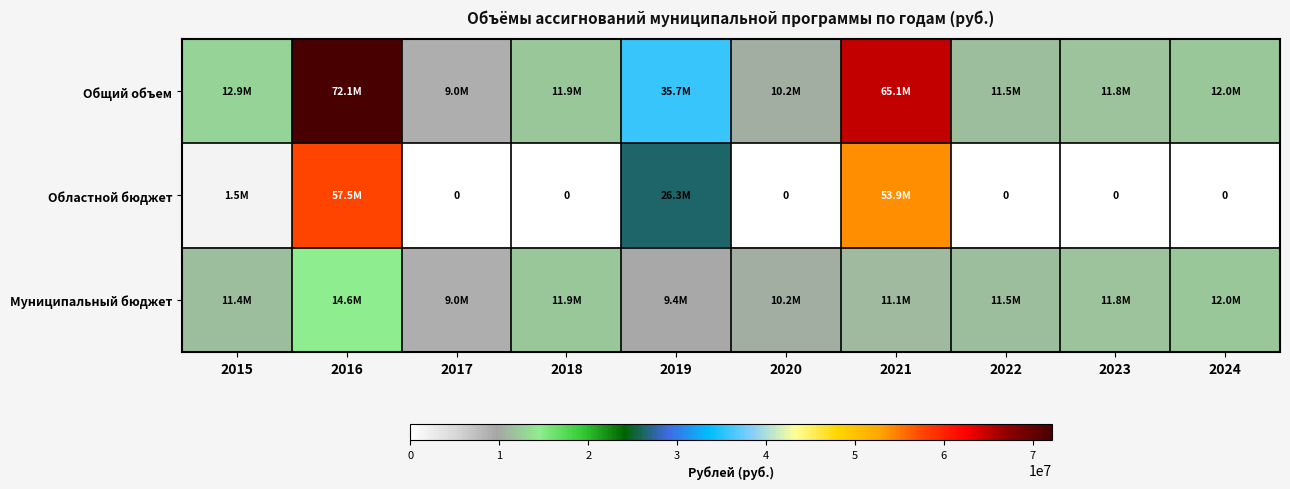

Rank the series by their maximum value, from highest to lowest.

Общий объем, Областной бюджет, Муниципальный бюджет